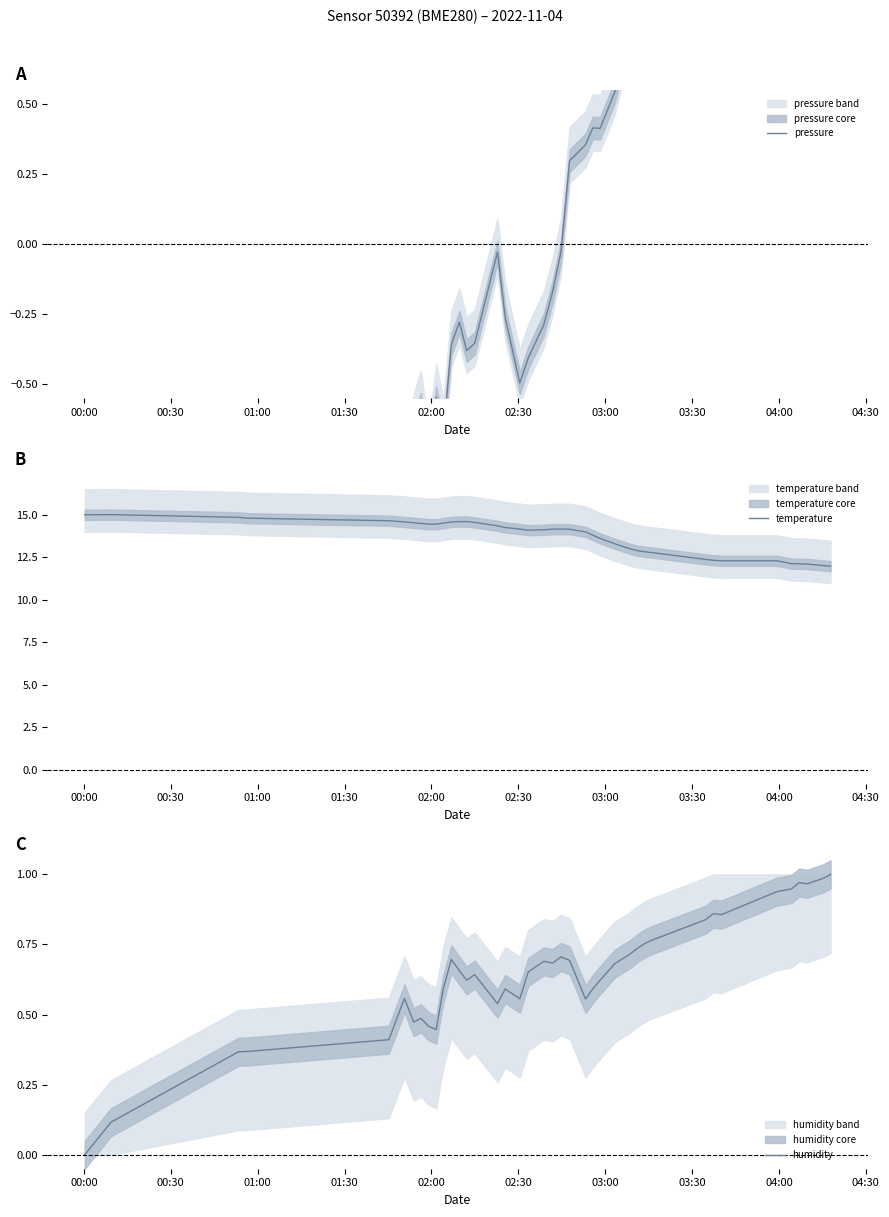

Reading left to right, what are all the values shown in this chart?

pressure: -2.4	-2.1	-1.9	-1.9	-1.1	-0.8	-0.7	-0.6	-0.8	-0.5	-0.7	-0.4	-0.3	-0.4	-0.4	-0.0	-0.3	-0.5	-0.4	-0.3	-0.2	-0.0	0.3	0.4	0.4	0.4	0.5	0.8	0.8	1.0	1.1	1.4	1.6	1.4	1.3	1.0	1.1	1.0	1.0	1.0
temperature: 15.0	15.0	14.9	14.8	14.7	14.6	14.5	14.5	14.5	14.5	14.5	14.6	14.6	14.6	14.6	14.4	14.3	14.2	14.1	14.1	14.2	14.2	14.2	14.0	13.8	13.6	13.3	13.0	12.9	12.8	12.8	12.4	12.3	12.3	12.3	12.1	12.1	12.1	12.0	12.0
humidity: 0.0	0.1	0.4	0.4	0.4	0.6	0.5	0.5	0.5	0.4	0.6	0.7	0.7	0.6	0.6	0.5	0.6	0.6	0.7	0.7	0.7	0.7	0.7	0.6	0.6	0.6	0.7	0.7	0.7	0.8	0.8	0.8	0.9	0.9	0.9	0.9	1.0	1.0	1.0	1.0